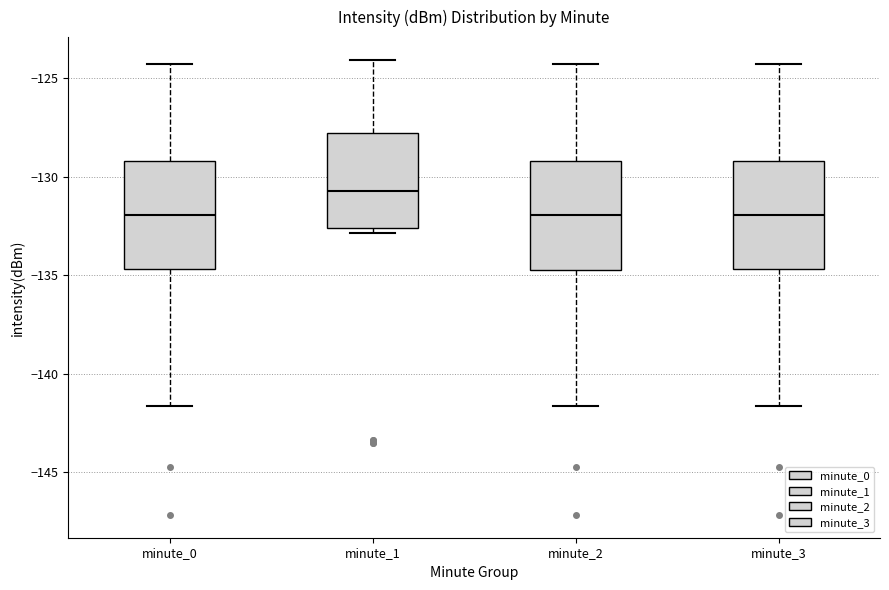

Reading left to right, read every box against the y-axis: the position of its median line, the range the box covers, and the ends of its whiskers. The values are not printed on the chart, so give them approximately, as read against the axis.

minute_0: median -132.0, box -134.5 to -129.0, whiskers -141.5 to -124.5
minute_1: median -130.5, box -132.5 to -128.0, whiskers -133.0 to -124.0
minute_2: median -132.0, box -134.5 to -129.0, whiskers -141.5 to -124.5
minute_3: median -132.0, box -134.5 to -129.0, whiskers -141.5 to -124.5